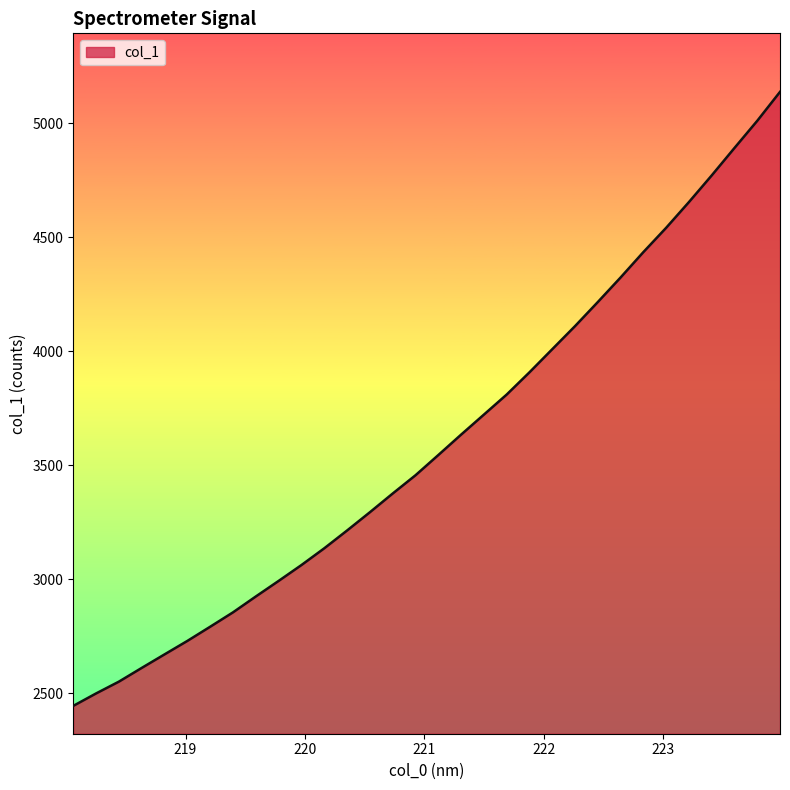

What is the difference between the maximum and minimum values?

2694.3